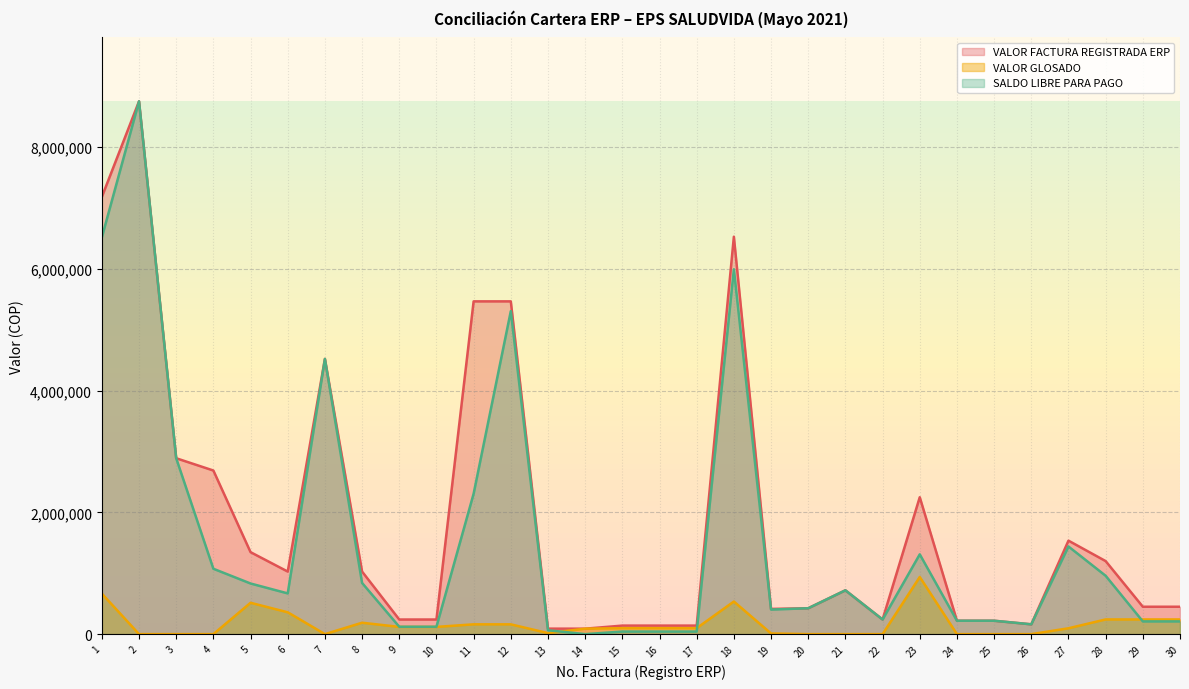

At which label does SALDO LIBRE PARA PAGO first exceed 669102?

1